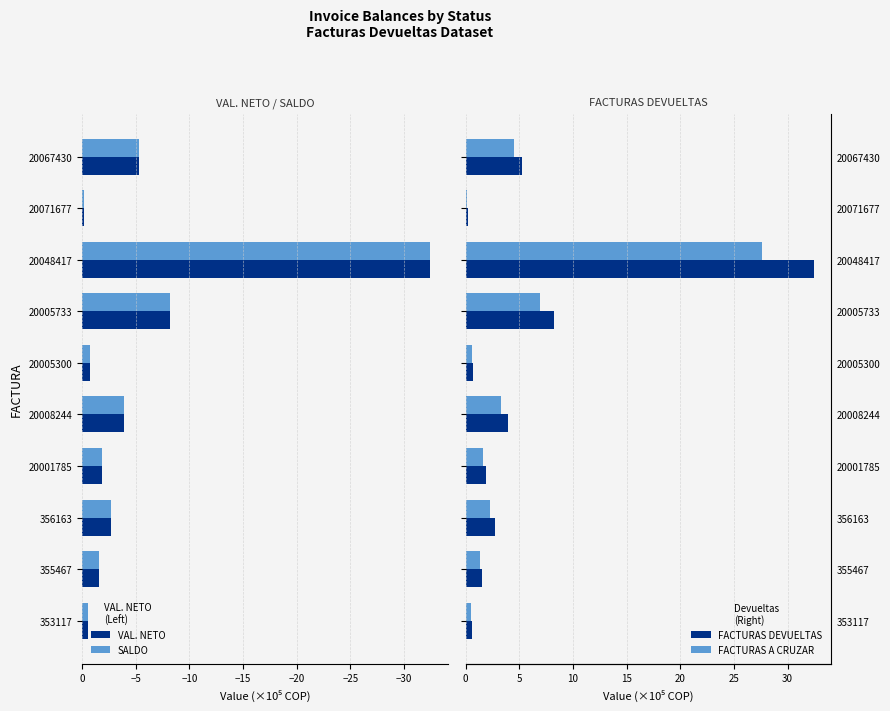

Where is SALDO nearest to the value -16?

20005733